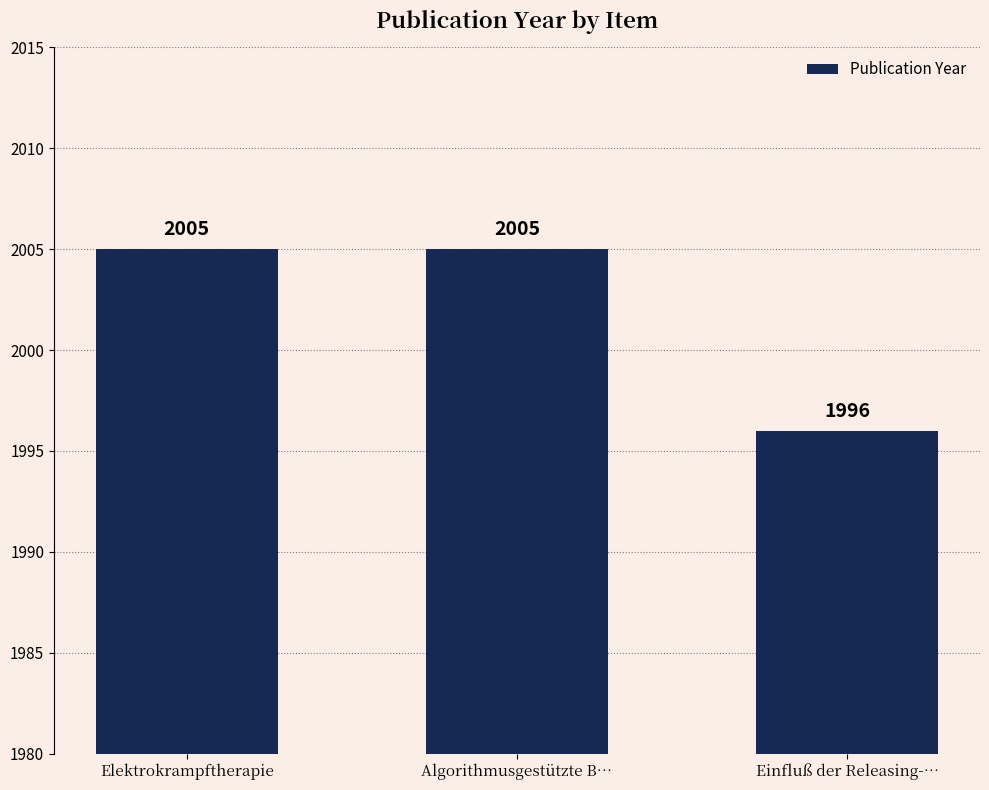

Which has a higher value, Einfluß der Releasing-… or Algorithmusgestützte B…?

Algorithmusgestützte B…